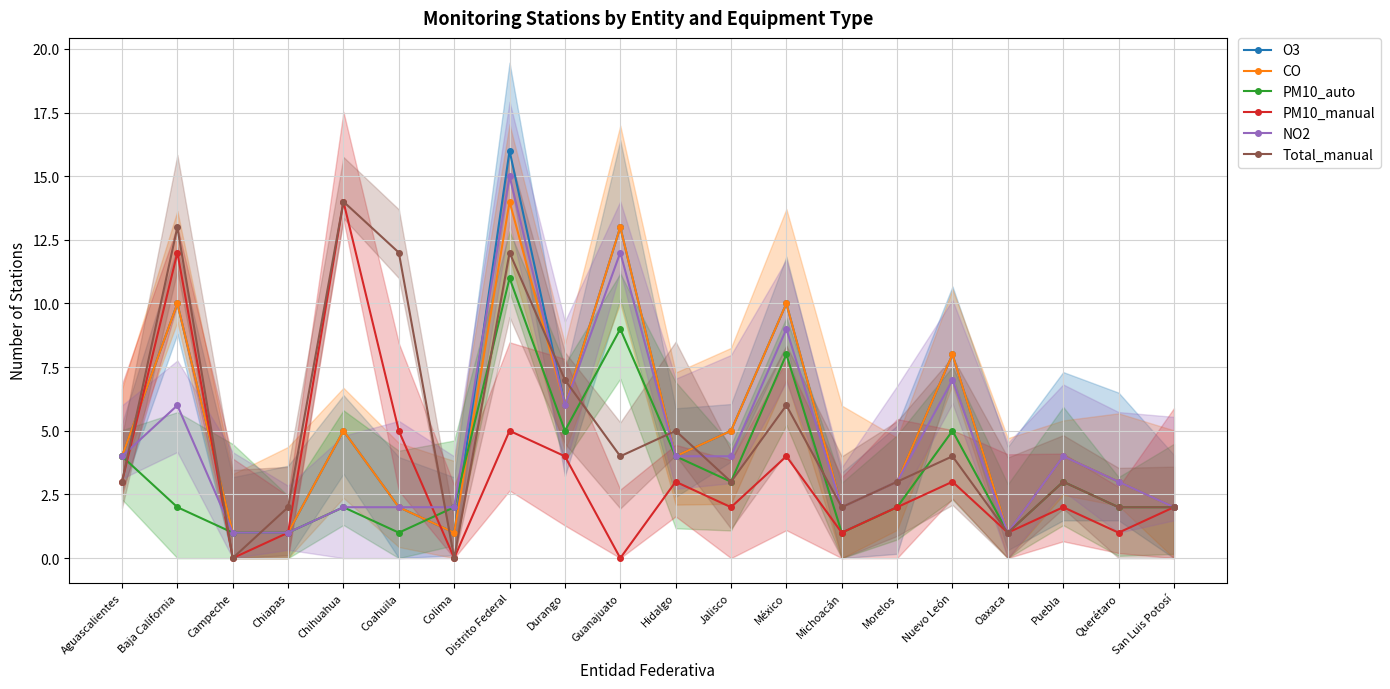

How many times do NO2 and Total_manual cross each other?

8